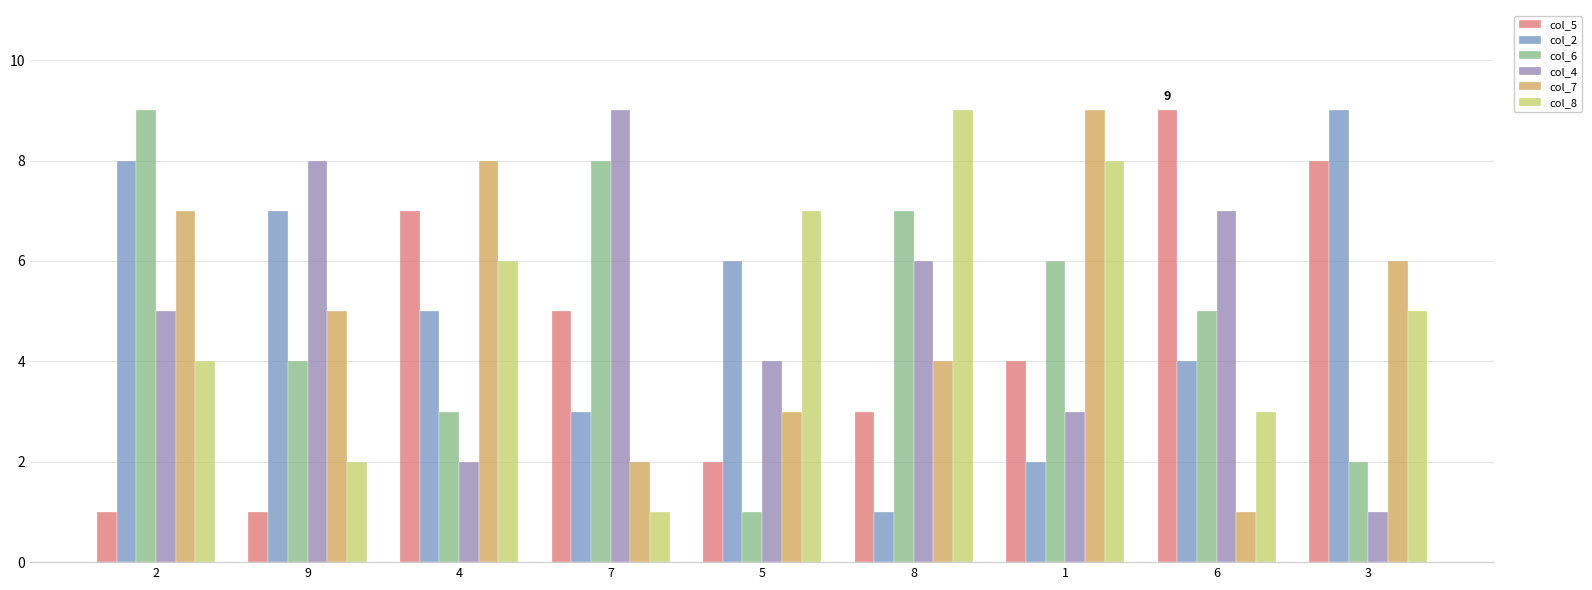

Which series has the largest range (max minus min)?

col_5